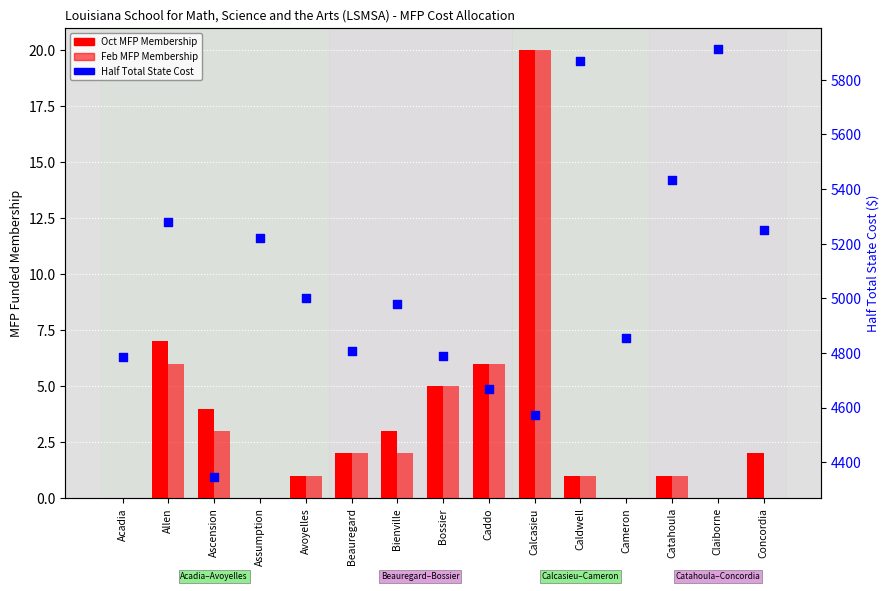

Which series contains the lowest Y value?

Oct MFP Membership